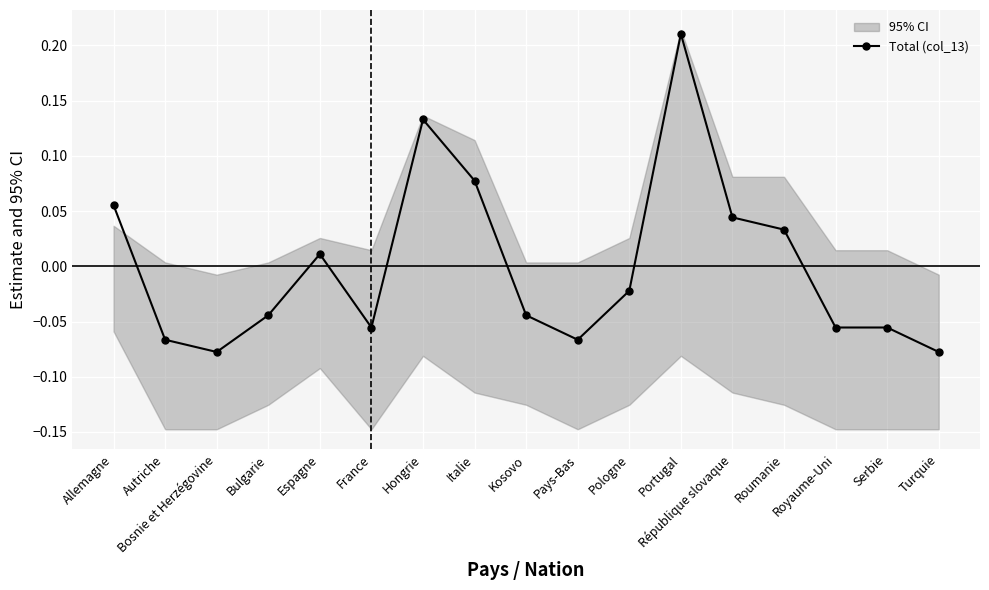

Where does the data first go above 0?

Allemagne